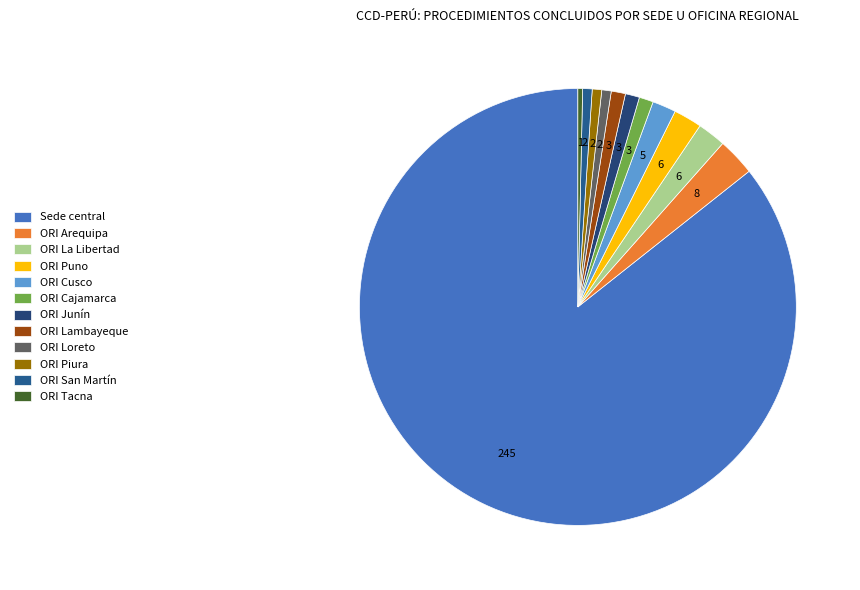

Is it true that Sede central is 86% of the pie?

True